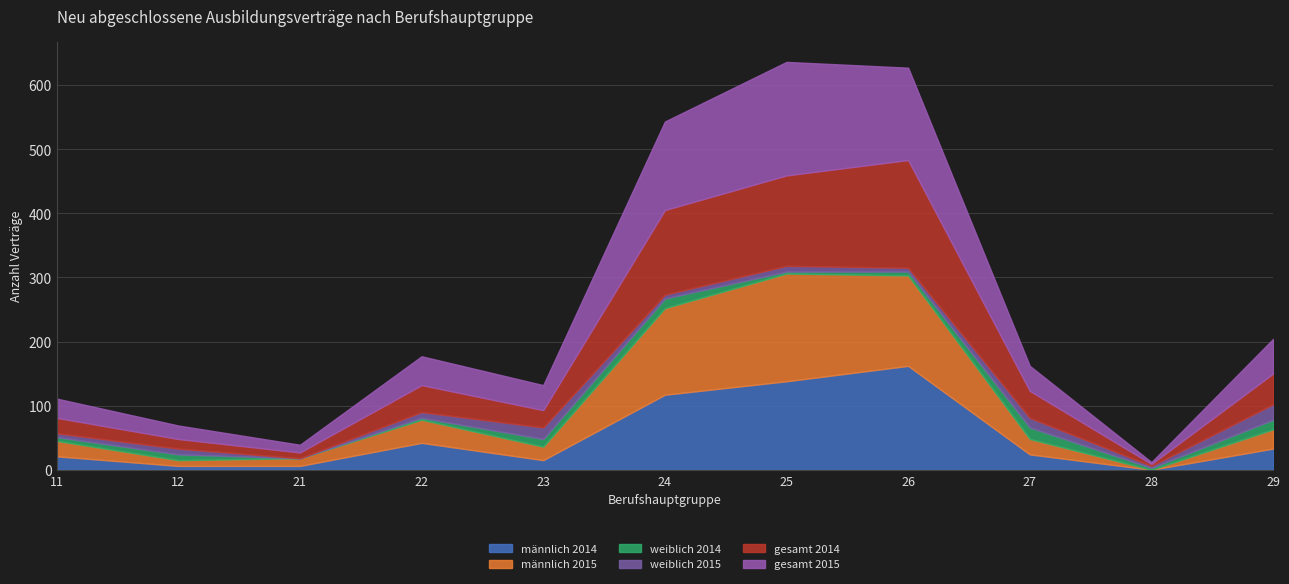

Rank the categories by gesamt 2015 value from lowest to highest.

28, 21, 12, 11, 23, 27, 22, 29, 24, 26, 25